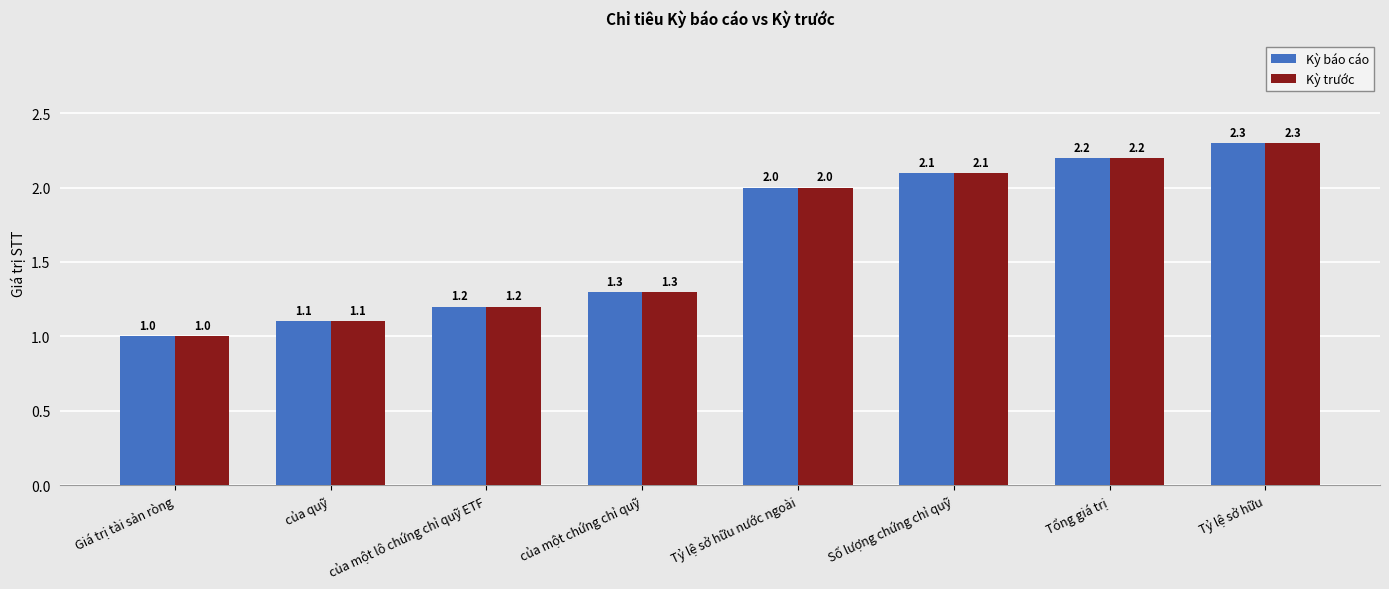

At which category is the sum across all series the highest?

Tỷ lệ sở hữu